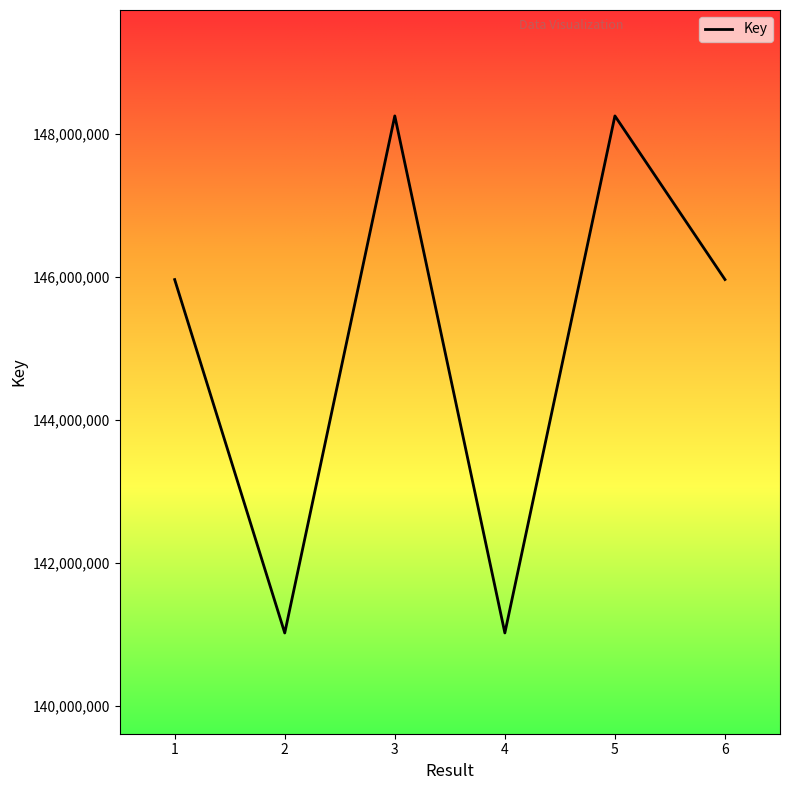

Approximately how many times larger is the value at 5 compared to 6?

1.0